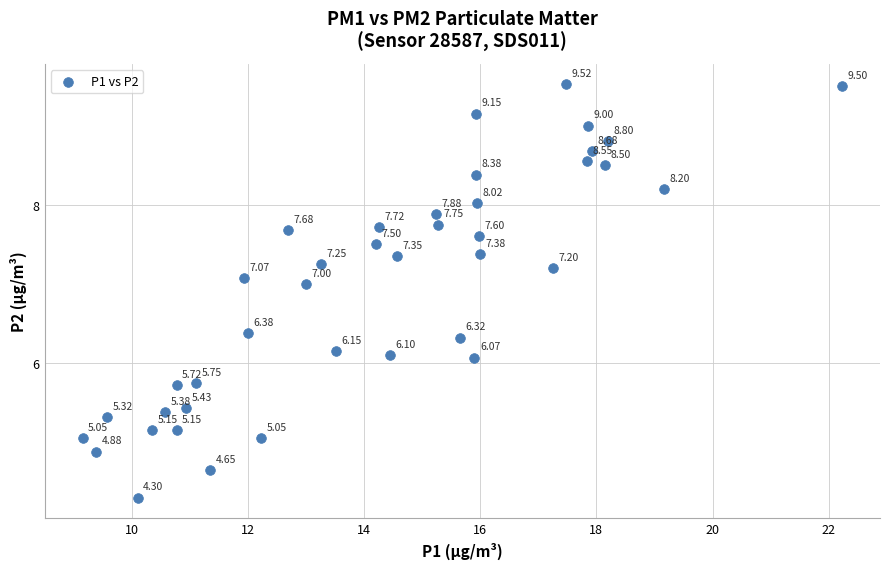

What is the range of X values (max minus min)?

13.1